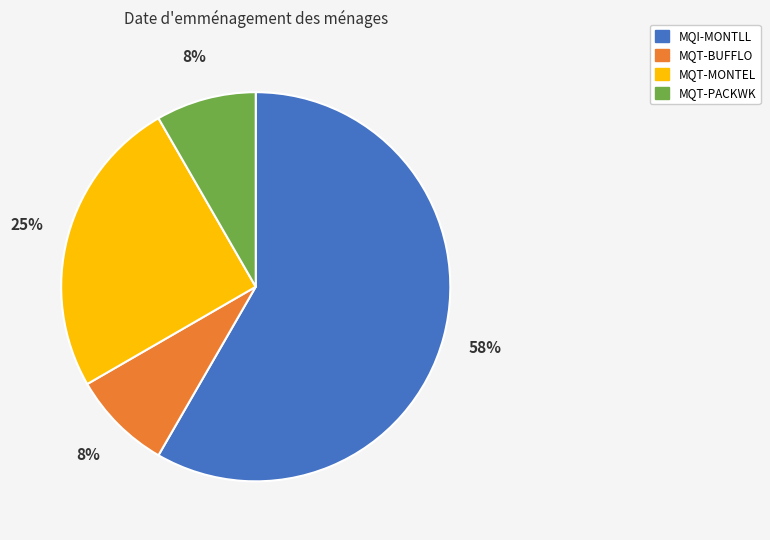

The MQT-BUFFLO slice represents 8% of the pie. True or false?

True